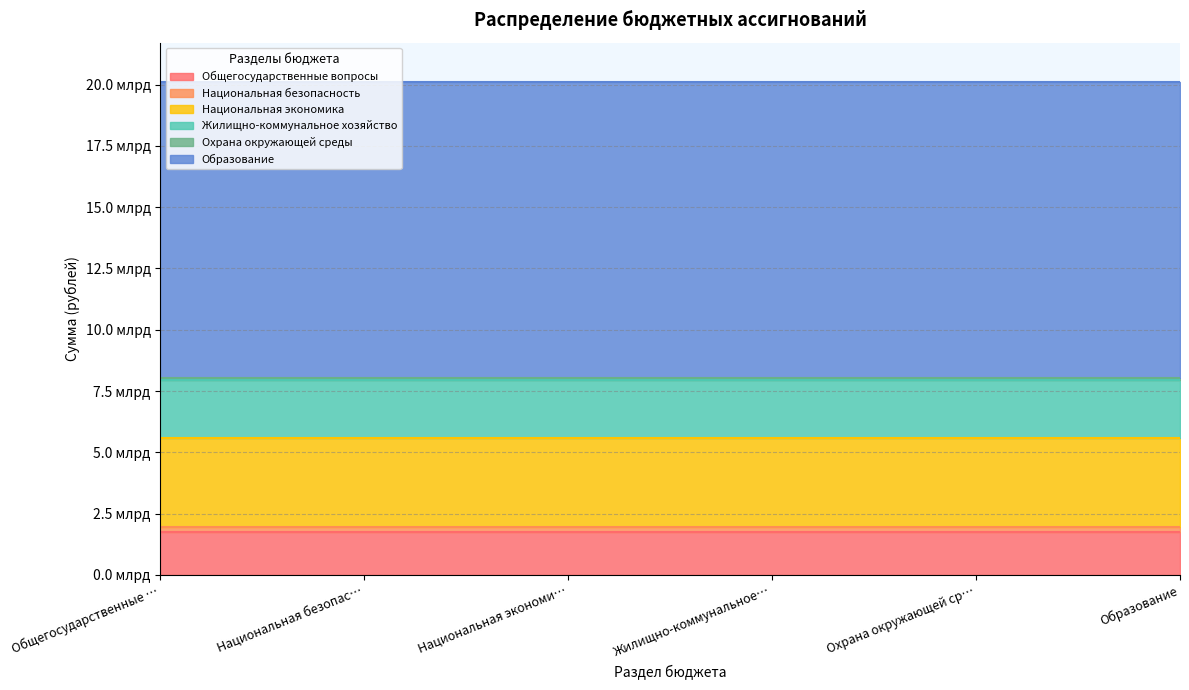

What is the sum of all values?

20100589397.3